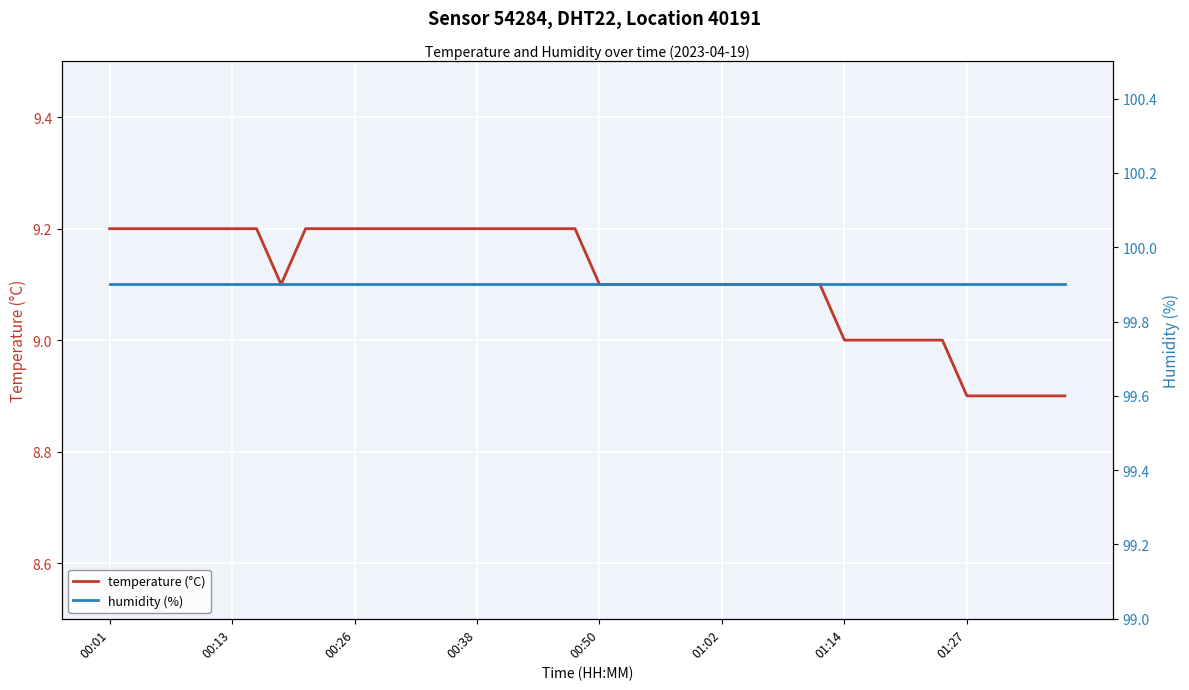

Does the chart display data point markers on the line(s)?

No